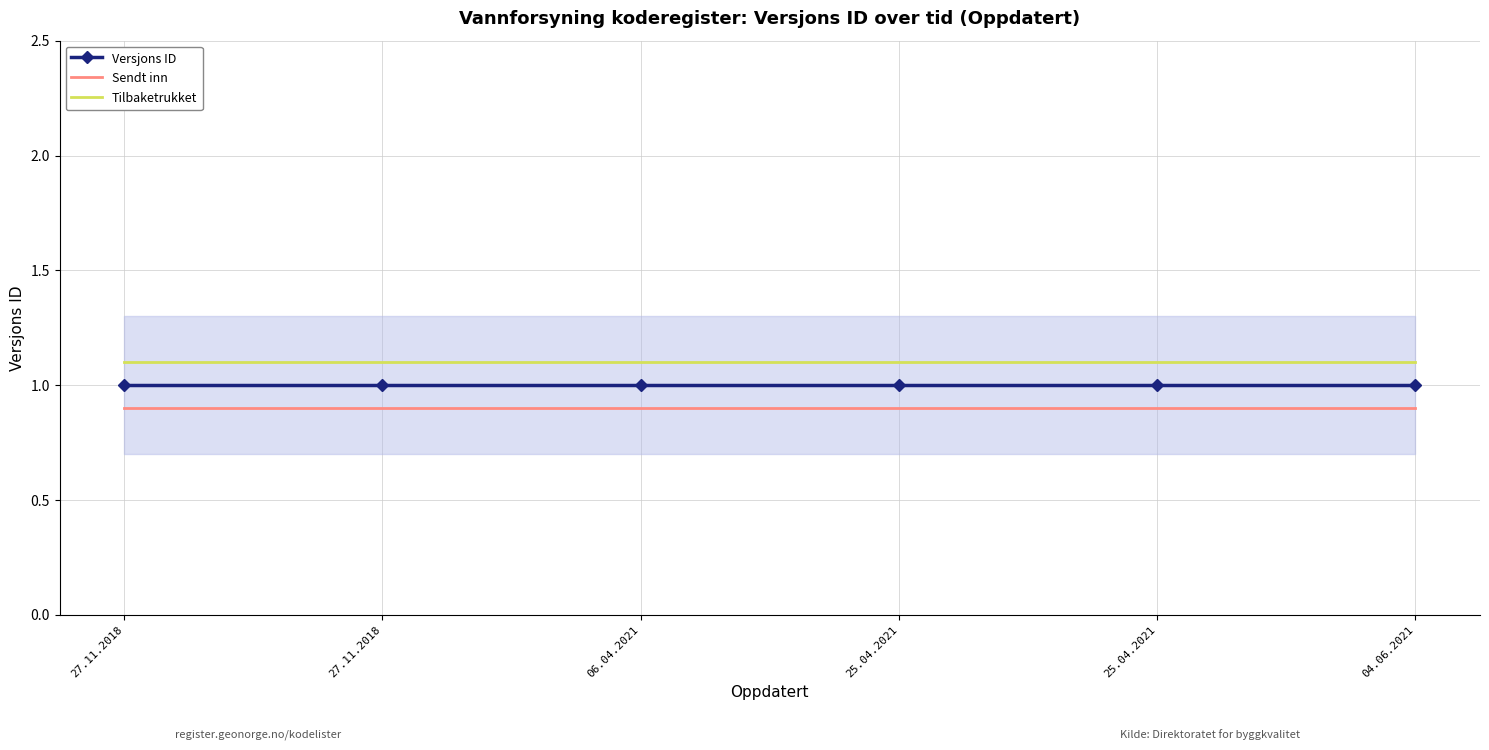

True or false: Tilbaketrukket has a value of 1.5 at 25.04.2021.

False